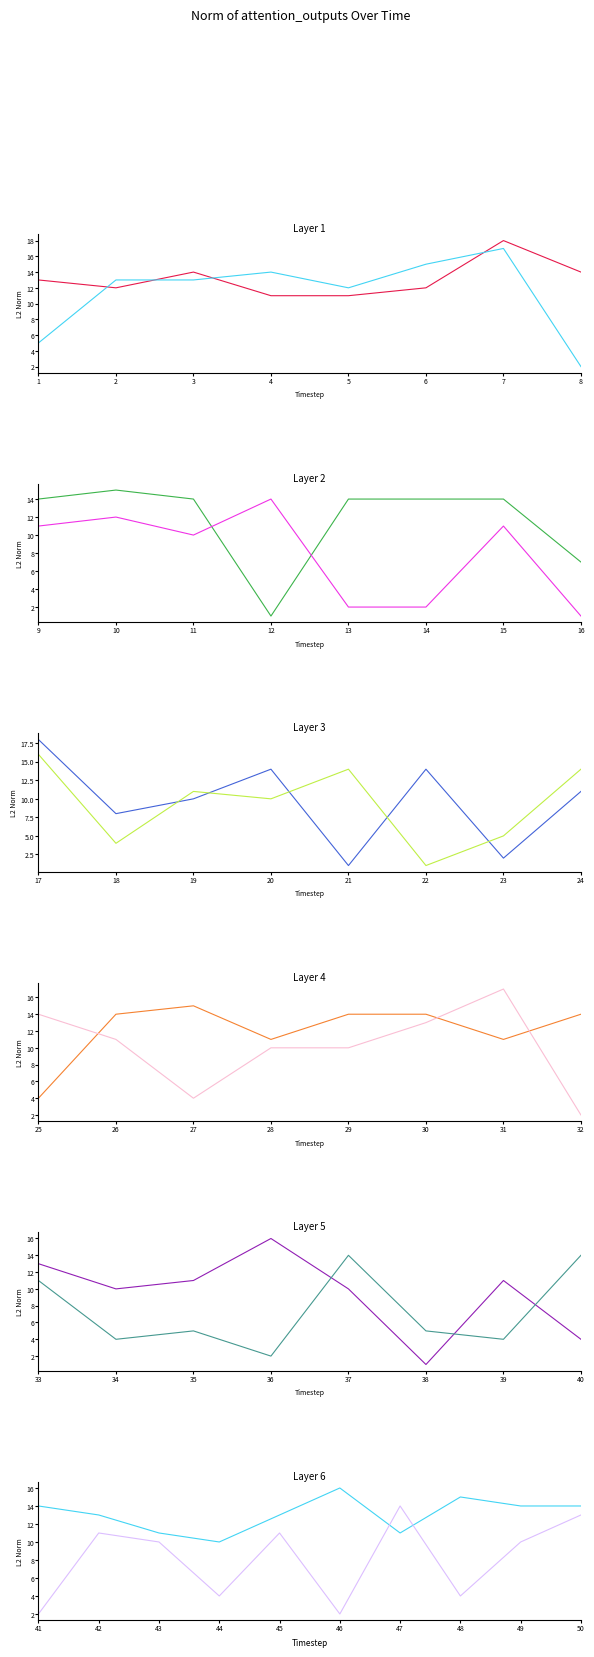

At which label does C2 first exceed 10?

42